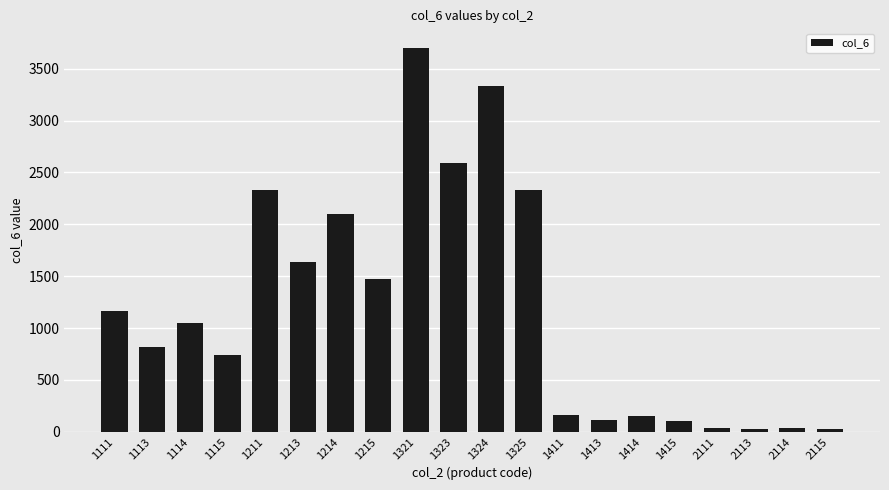

What is the maximum value shown in the chart?

3704